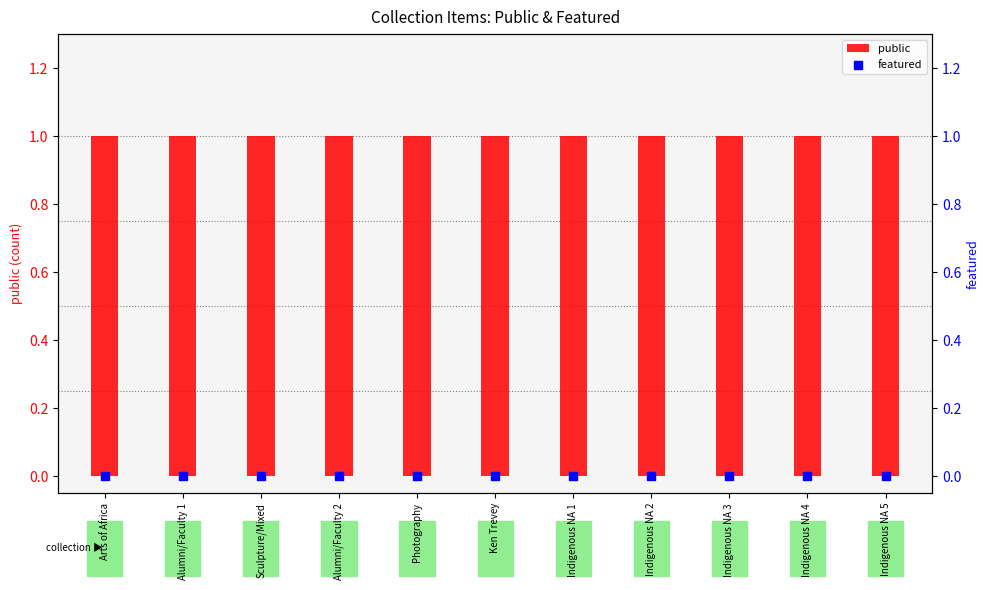

Is the value of public at Photography greater than the value of featured at Indigenous NA 2?

Yes